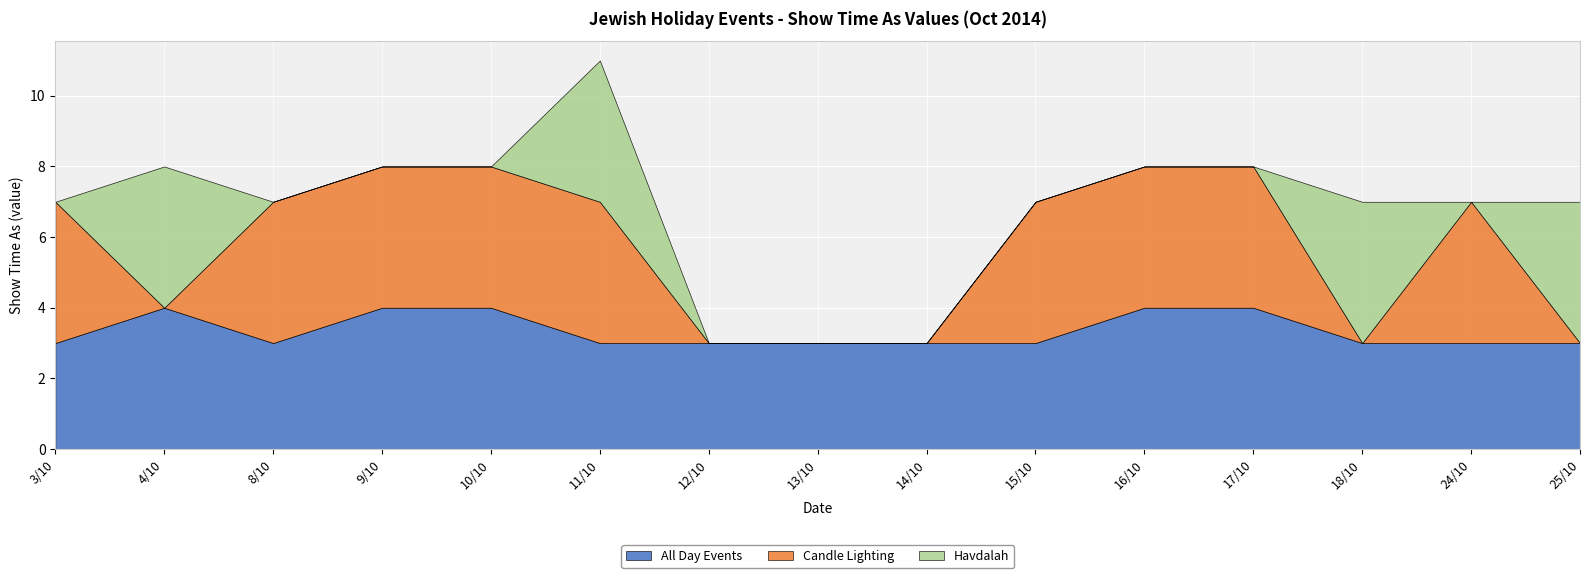

What is the maximum value for Havdalah?

4